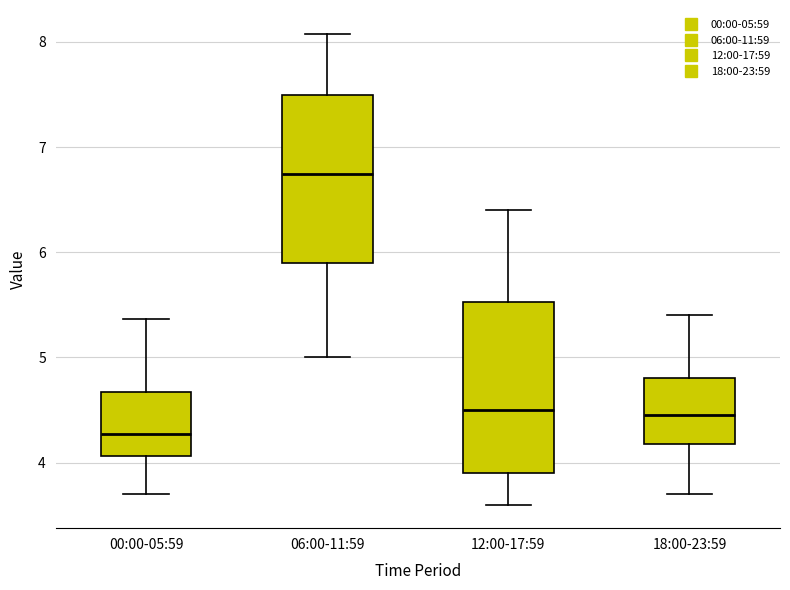

Which box's median line is the lowest?

00:00-05:59